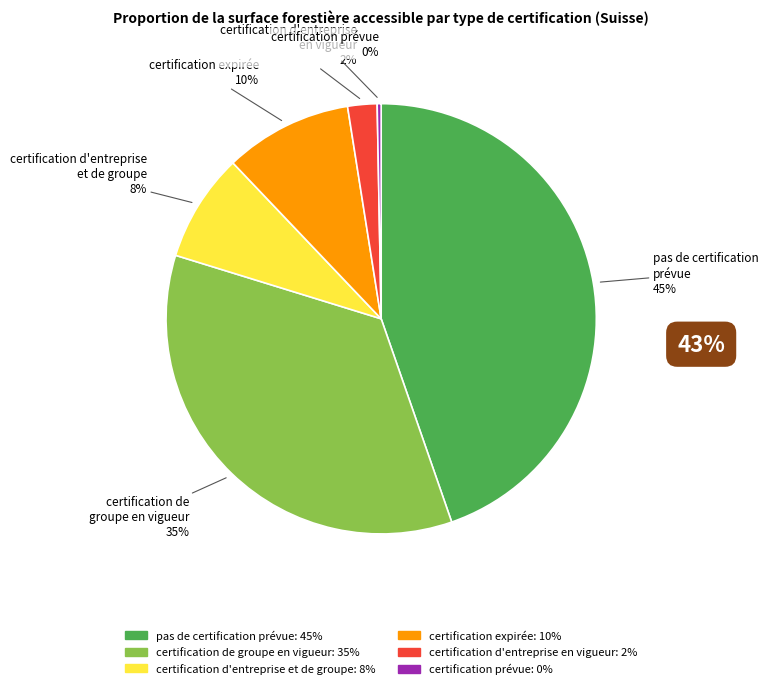

Is there a majority slice in this chart?

No